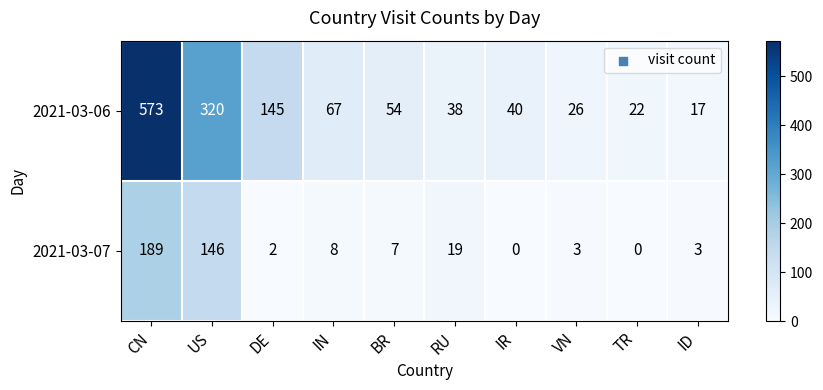

What is the spread (max minus min) of values at BR?

47